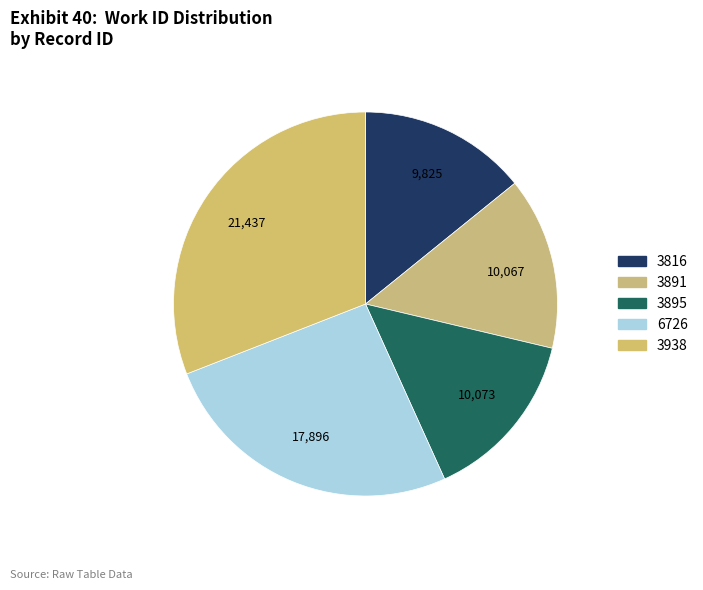

How many segments does this pie chart have?

5